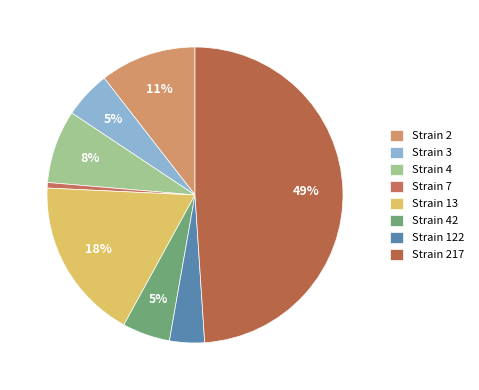

Which category has the smallest portion of the pie?

Strain 7